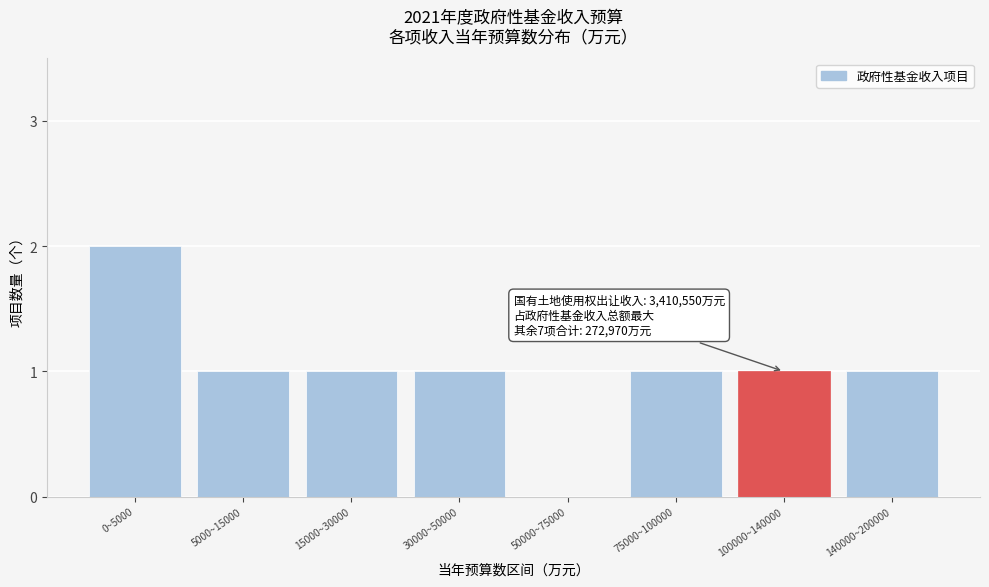

Reading left to right, list all the values displayed in this chart.

0~5000=2	5000~15000=1	15000~30000=1	30000~50000=1	50000~75000=0	75000~100000=1	100000~140000=1	140000~200000=1